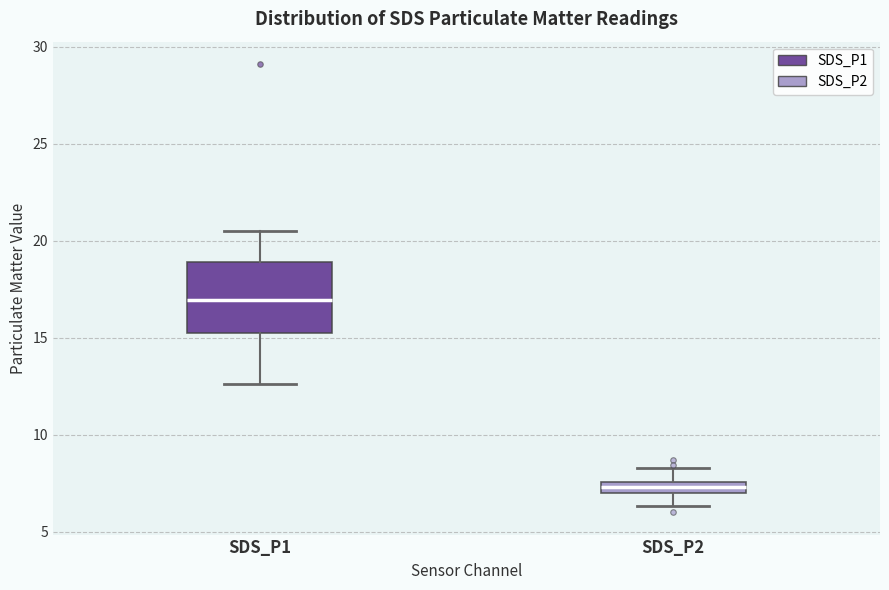

Which box is the tallest, from its lower edge to its upper edge?

SDS_P1